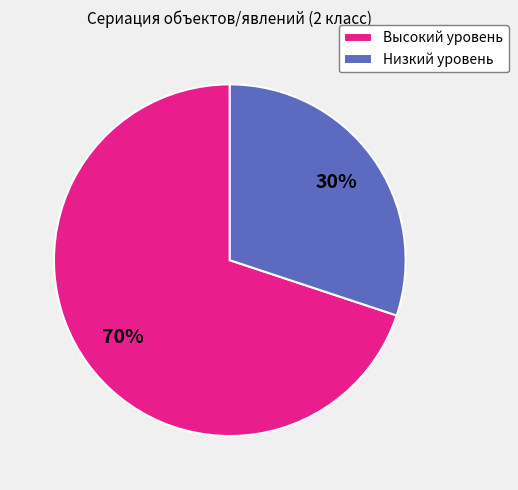

How many segments does this pie chart have?

2